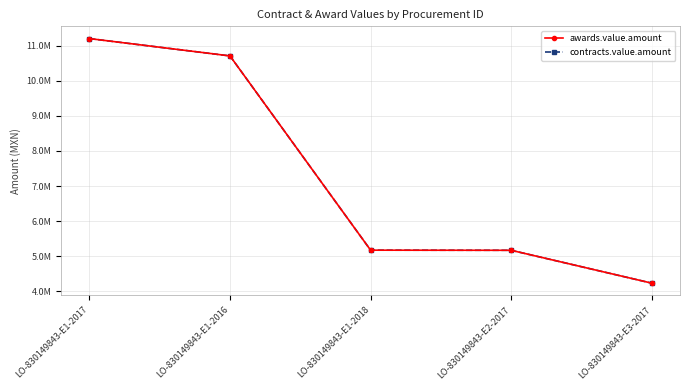

At which category does the chart reach its minimum across all series?

LO-830149843-E3-2017